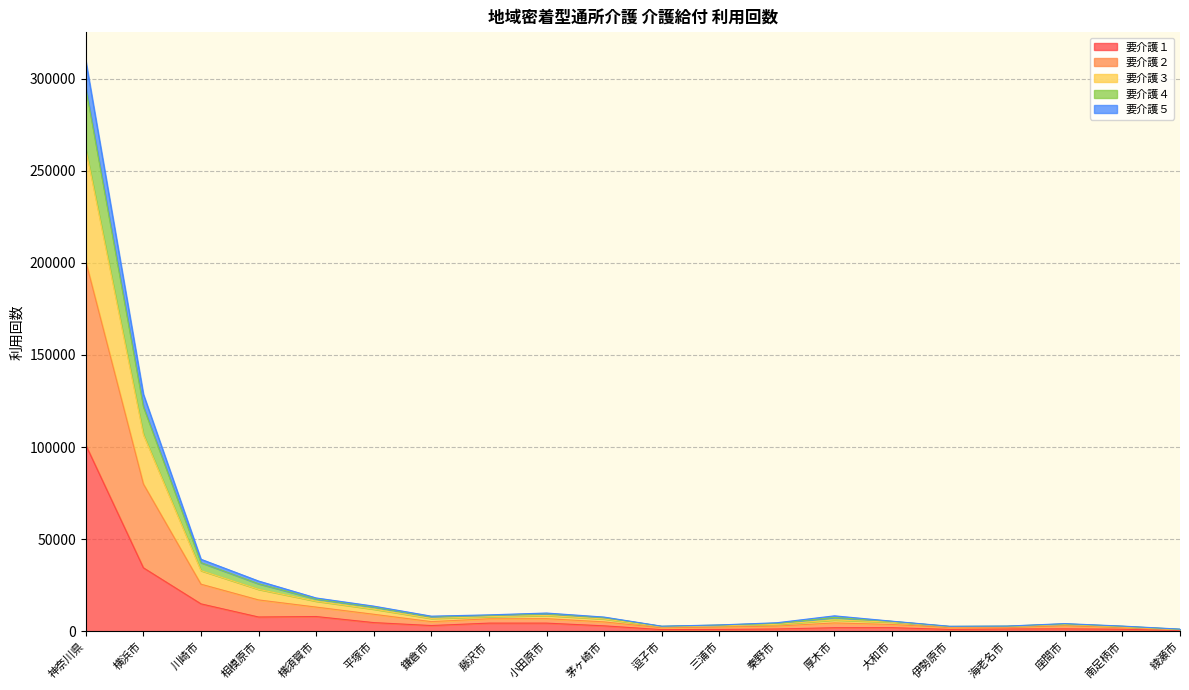

What is the smallest value displayed?

436